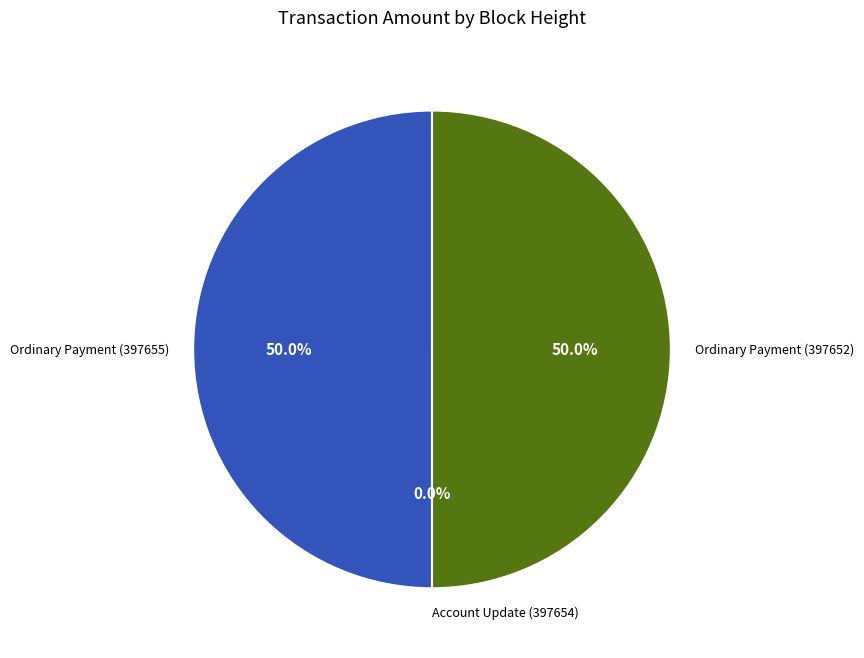

How many slices are in this pie chart?

3